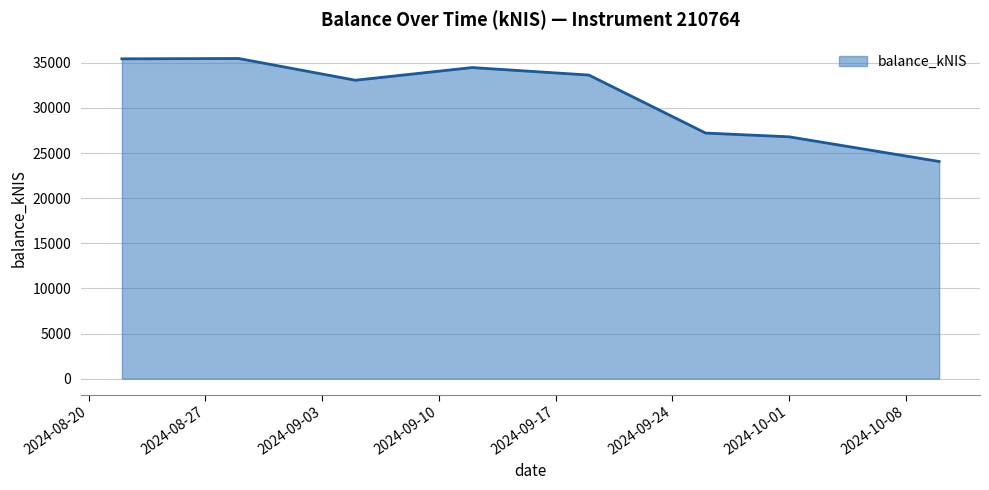

What is the greatest value displayed?

35478.6